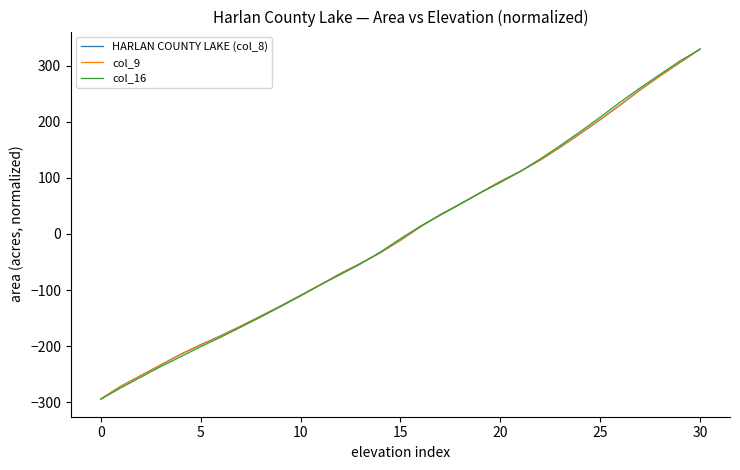

Does the chart display data point markers on the line(s)?

No